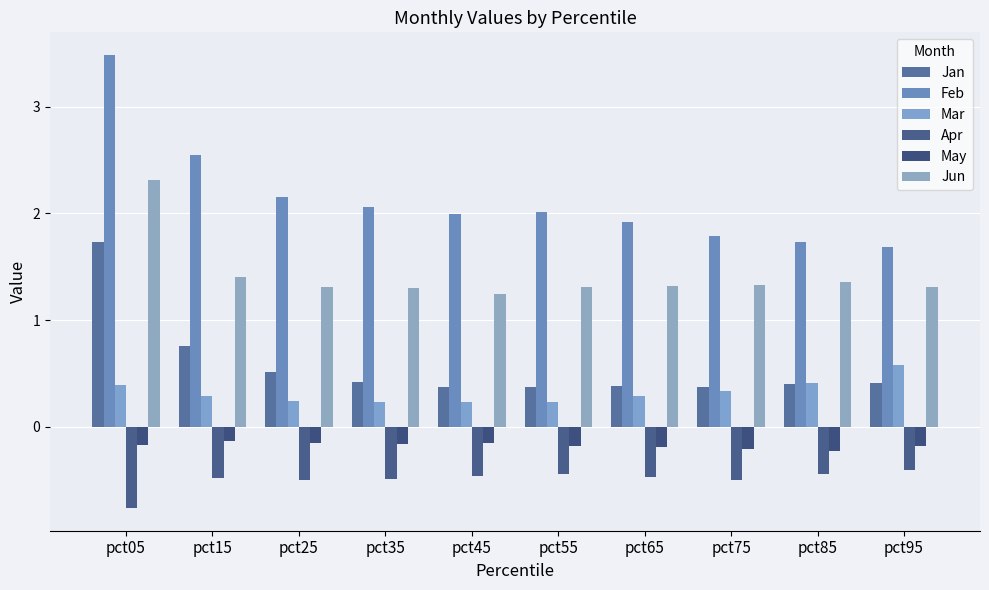

What is the minimum value for Mar?

0.2